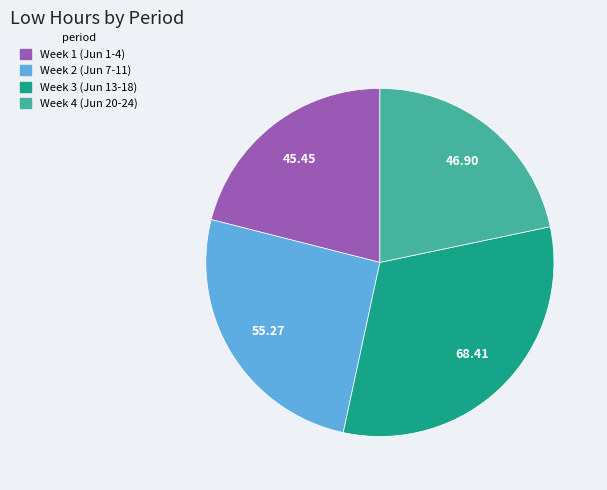

Is there any slice that represents more than half of the pie?

No